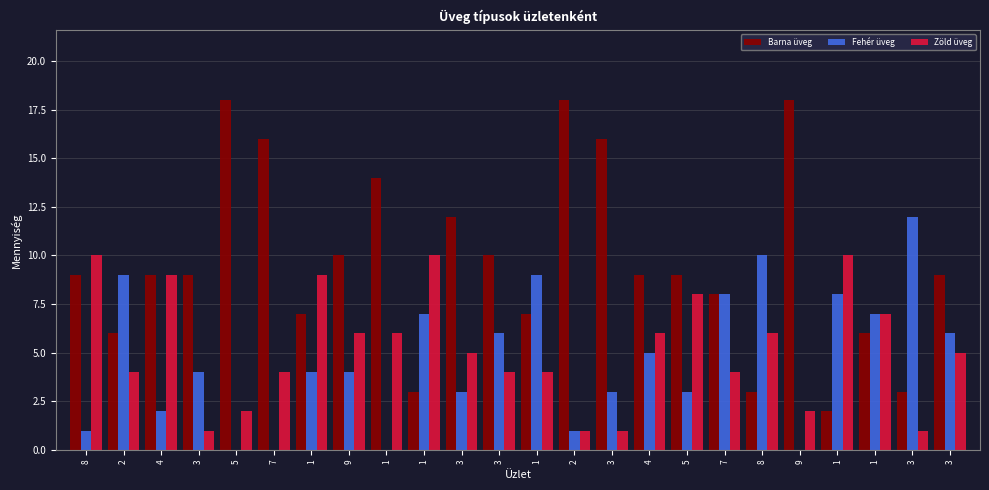

Rank the series by their maximum value, from lowest to highest.

Zöld üveg, Fehér üveg, Barna üveg